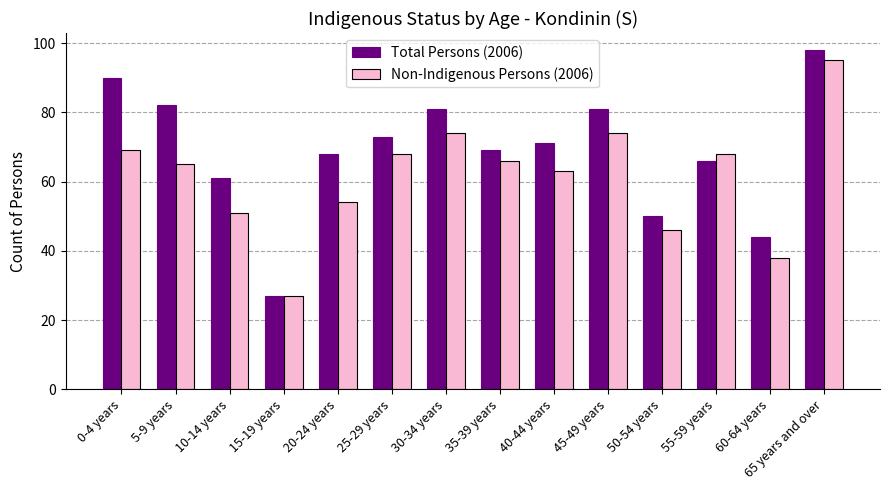

Which series has the largest total across all categories?

Total Persons (2006)